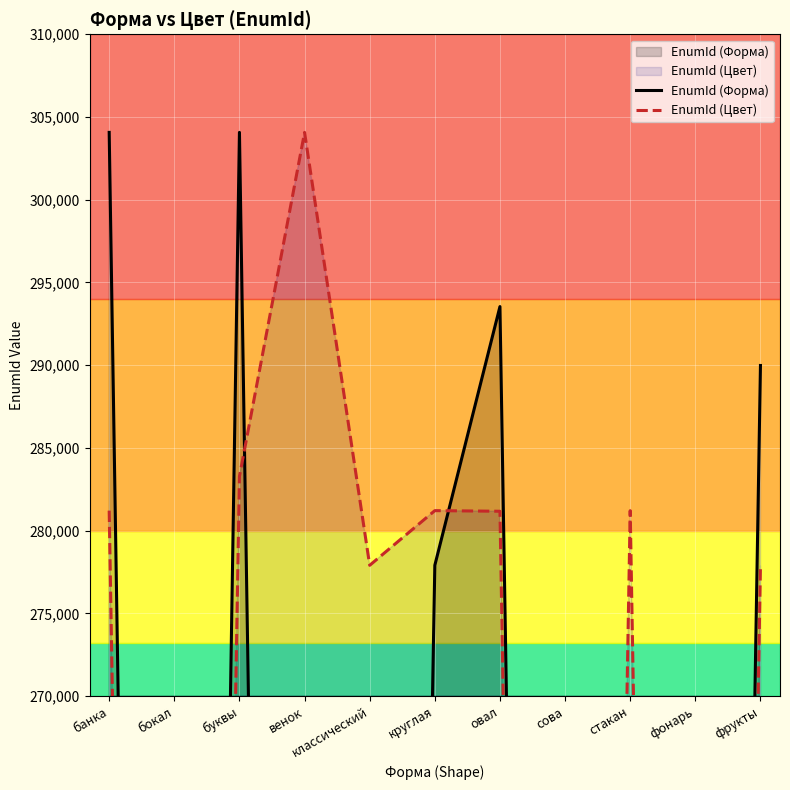

What is the spread (max minus min) of values at стакан?

223976